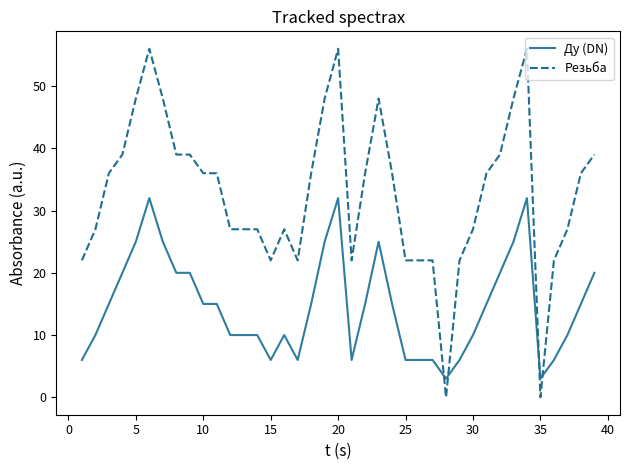

What is the difference between the maximum and minimum values in the Резьба series?

56